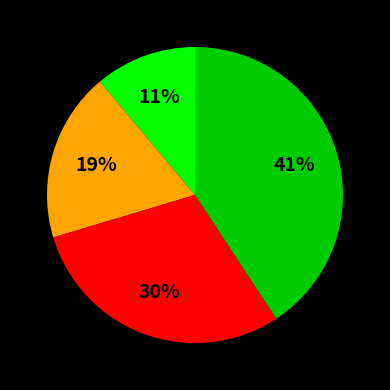

How many slices are in this pie chart?

4